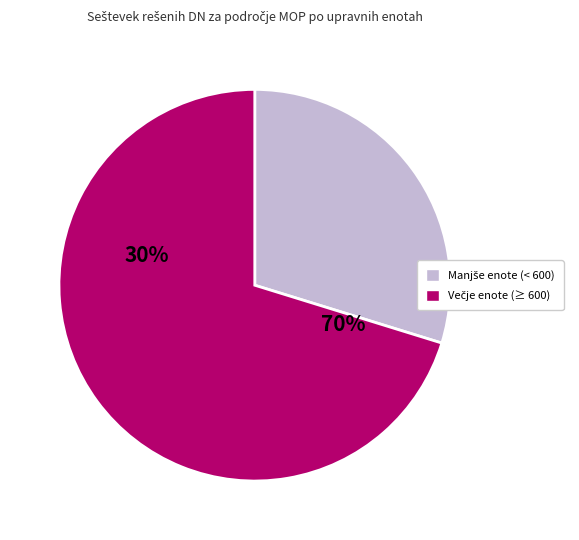

Is it true that IDRIJA is 10% of the pie?

False